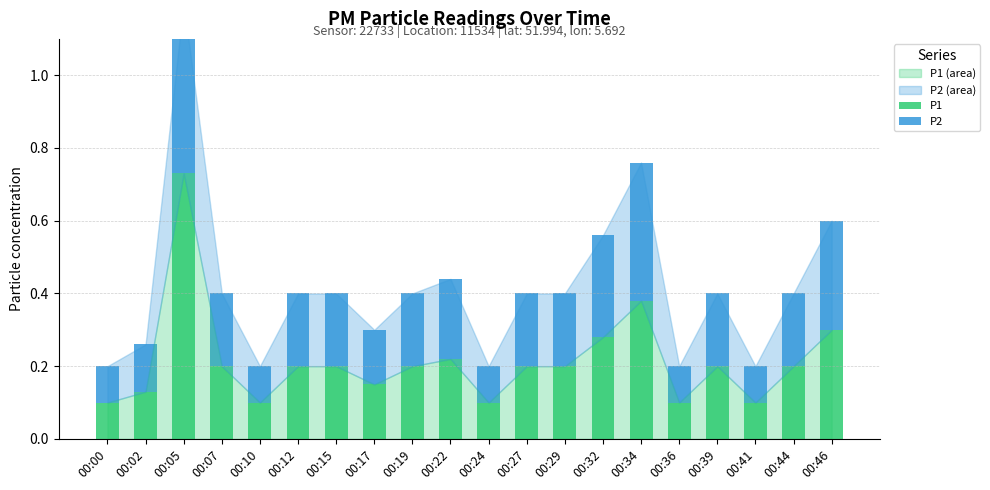

At which label does P2 reach its minimum?

00:00